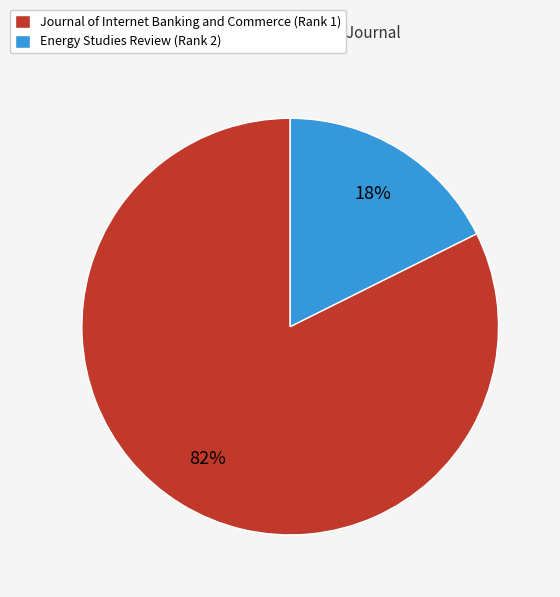

The Energy Studies Review (Rank 2) slice represents 23% of the pie. True or false?

False